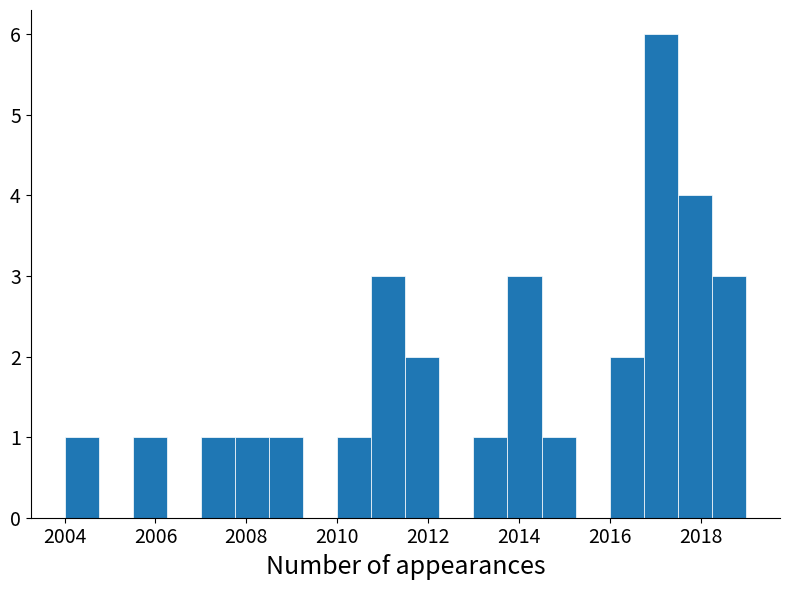

Around what value on the x-axis is the tallest bar? Give the approximate position of its centre, as read against the axis.

2017.2